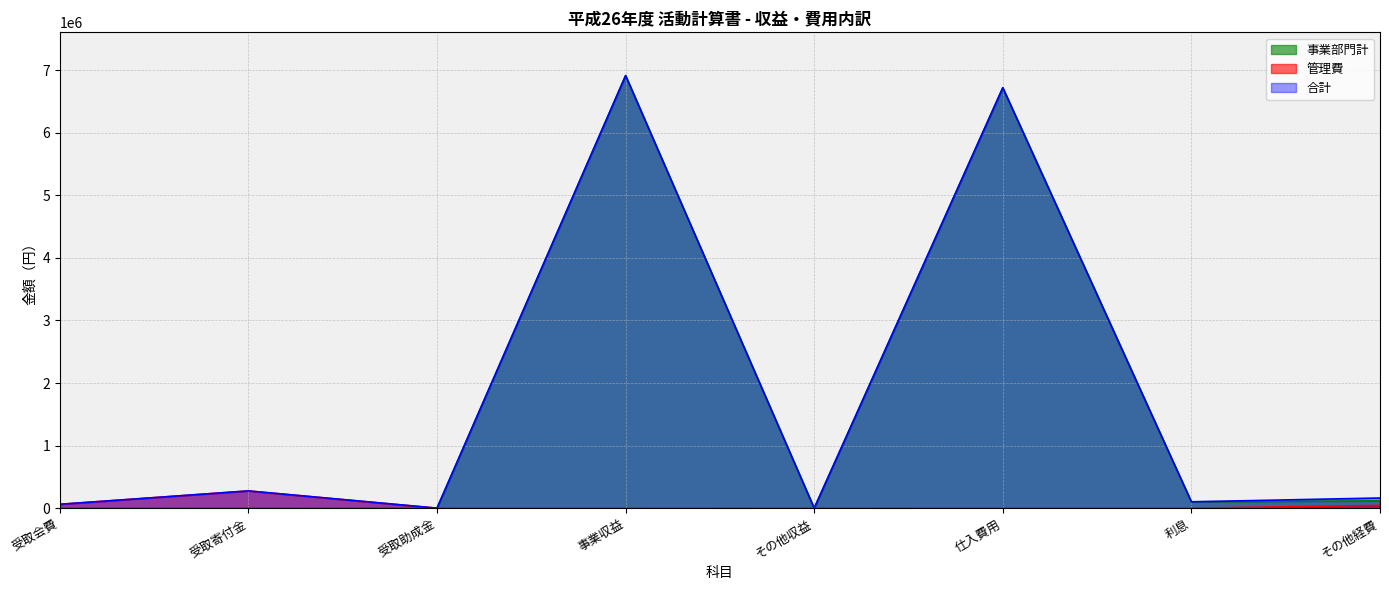

How many values in the 事業部門計 series exceed 102187?

3